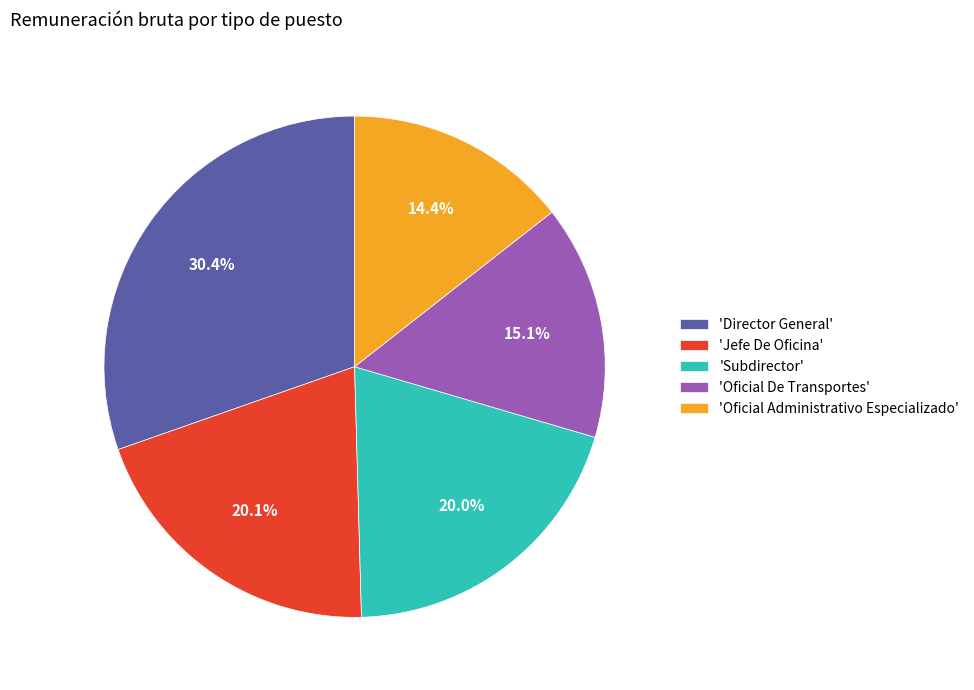

Which category has the smallest portion of the pie?

'Oficial Administrativo Especializado'